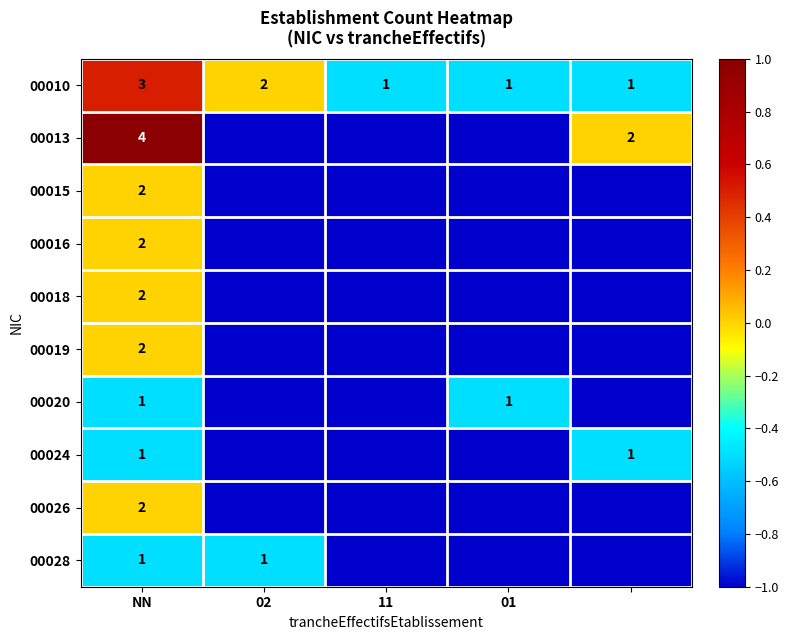

True or false: 00020 has a value of 1 at 01.

True